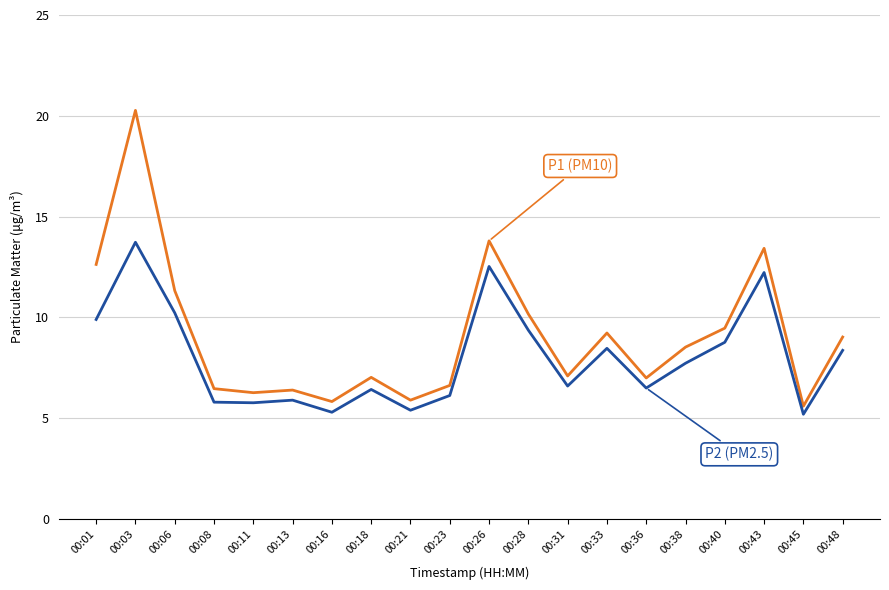

What is the minimum value shown in the chart?

5.2